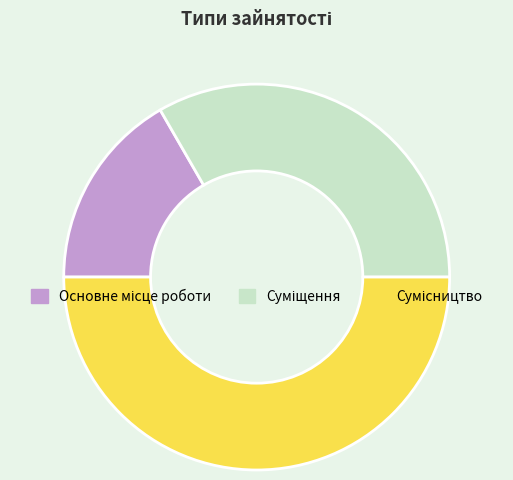

True or false: Основне місце роботи accounts for 17% of the total.

True